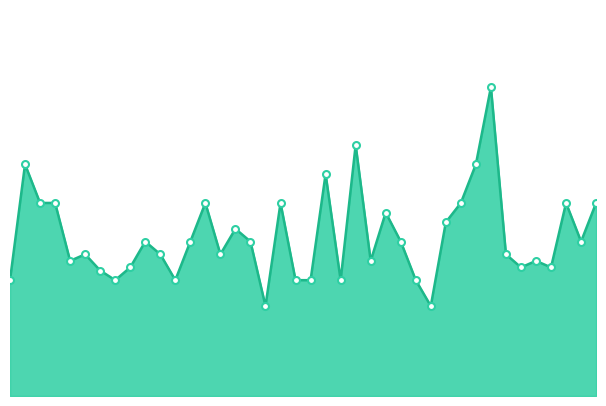

Does the chart have visible grid lines?

No